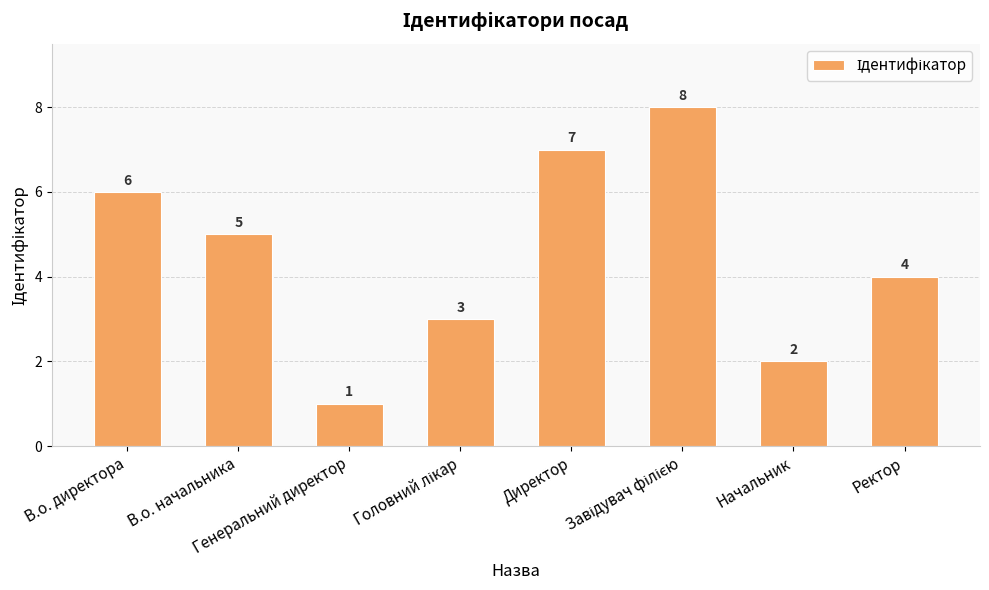

What is the maximum value shown in the chart?

8